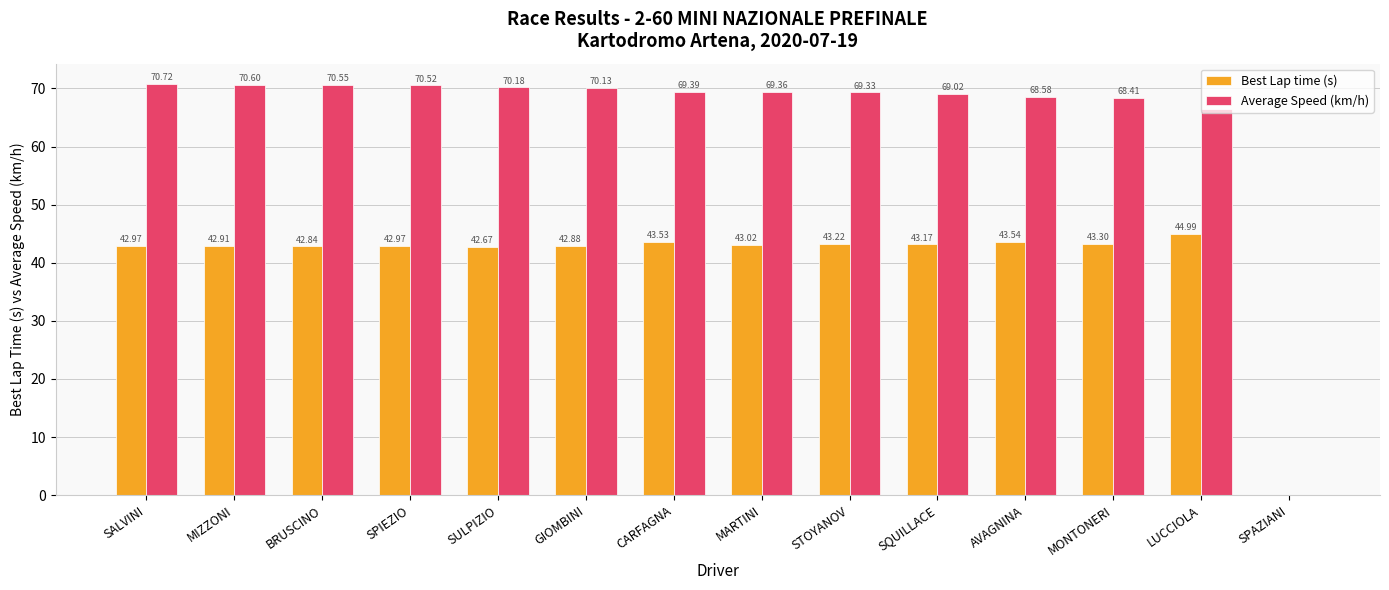

At which category is the sum across all series the highest?

SALVINI